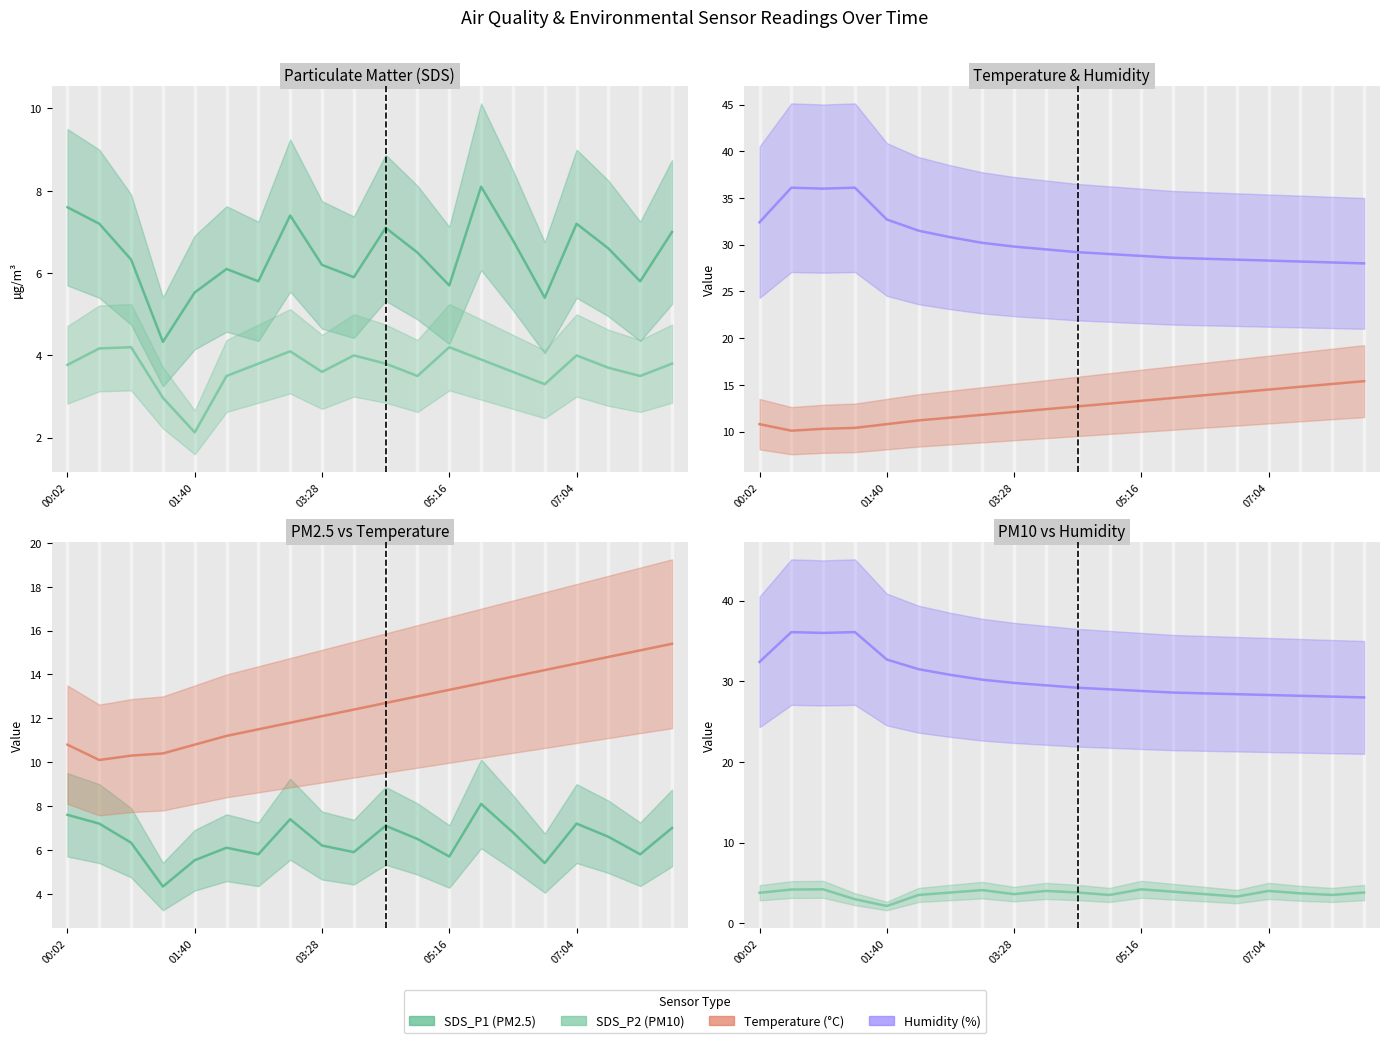

Read the Humidity value at 15.

28.4